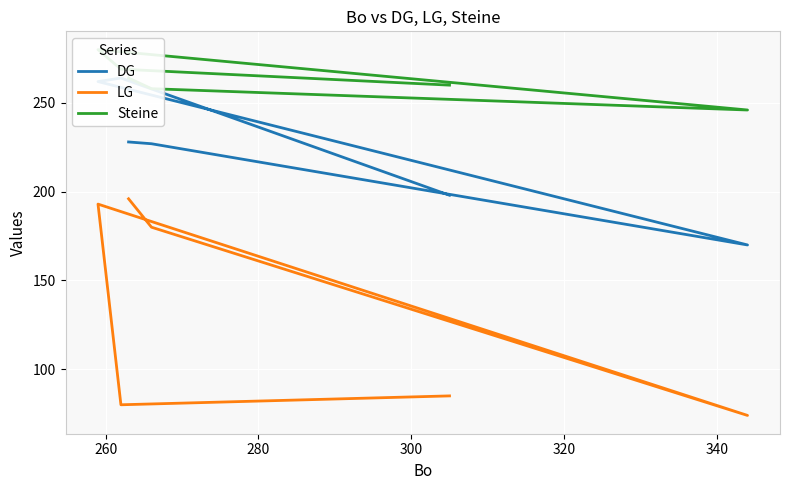

How many interior local peaks does the LG series have?

1